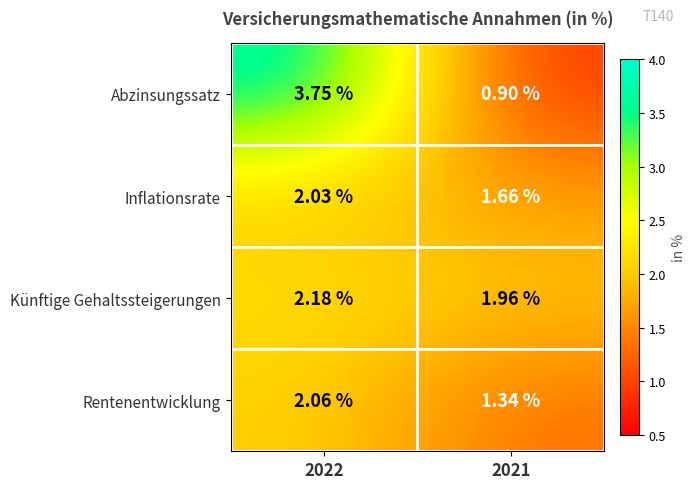

Which label corresponds to the largest value in the chart?

2022